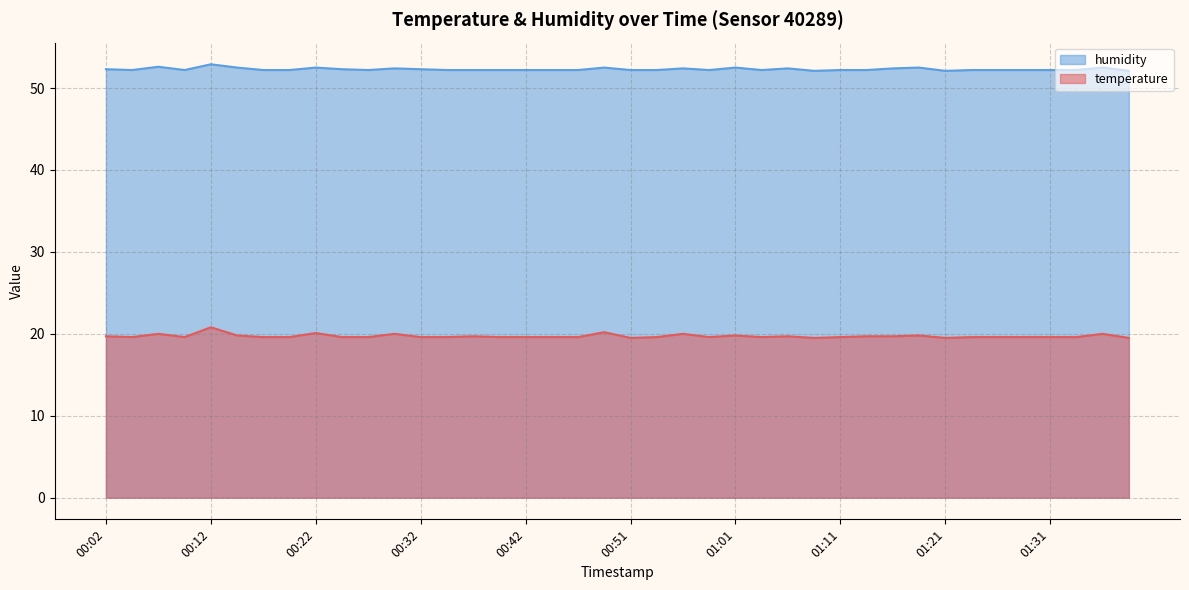

Where is the first local minimum for temperature?

00:04